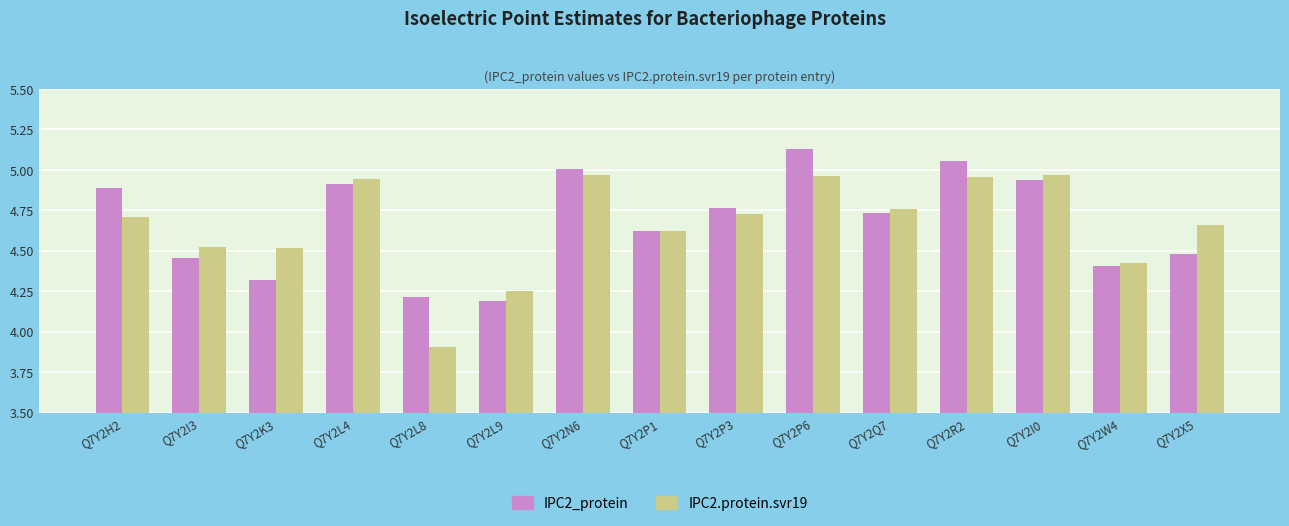

What is the difference between the maximum and second lowest values in the IPC2_protein series?

0.9